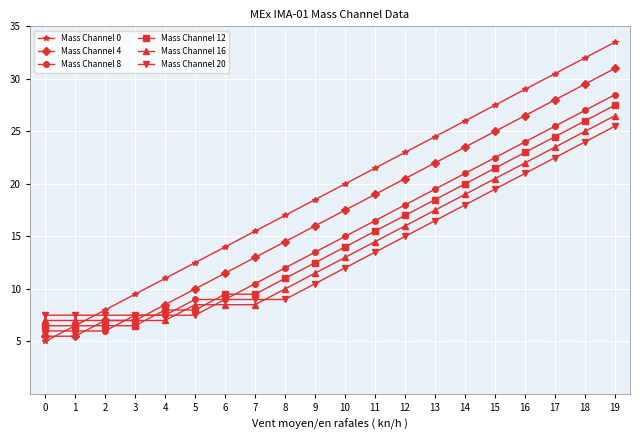

What is the difference between the second highest and minimum values in the Mass Channel 12 series?

19.5